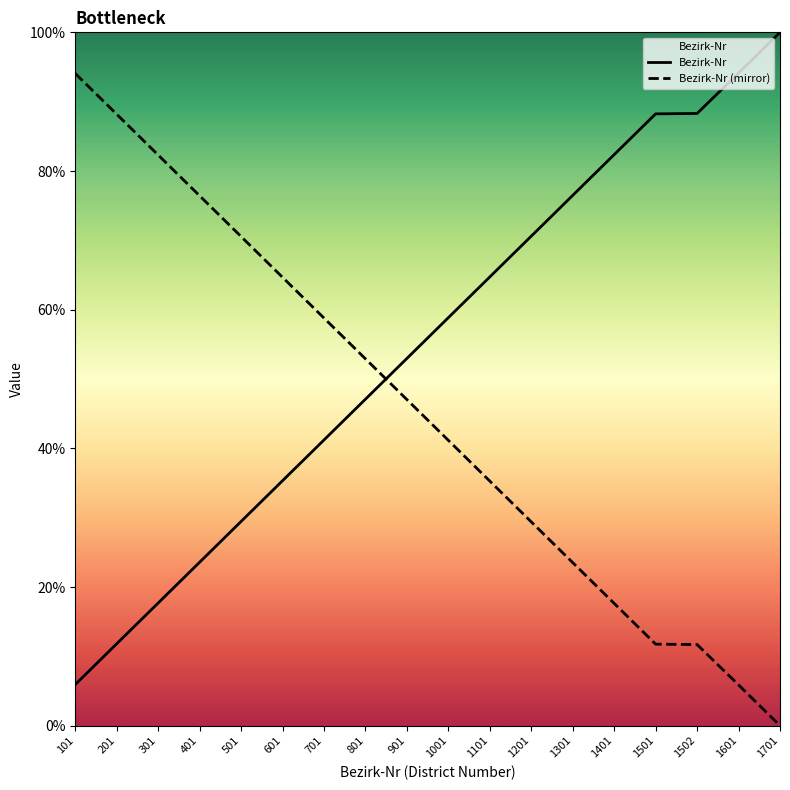

List the series in order of their overall mean, highest first.

Bezirk-Nr, Bezirk-Nr (mirror)